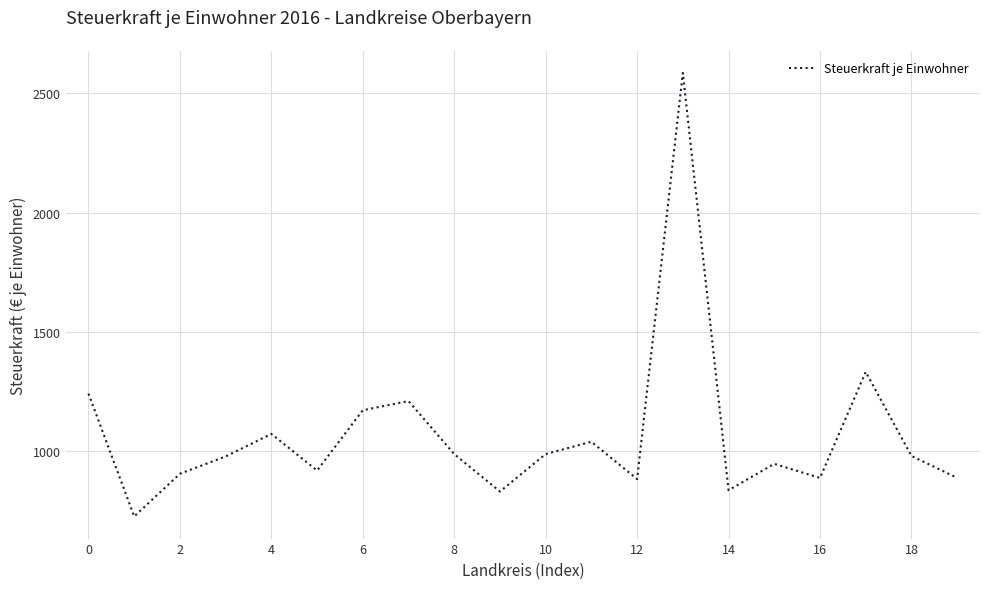

What is the sum of all values?

21414.6